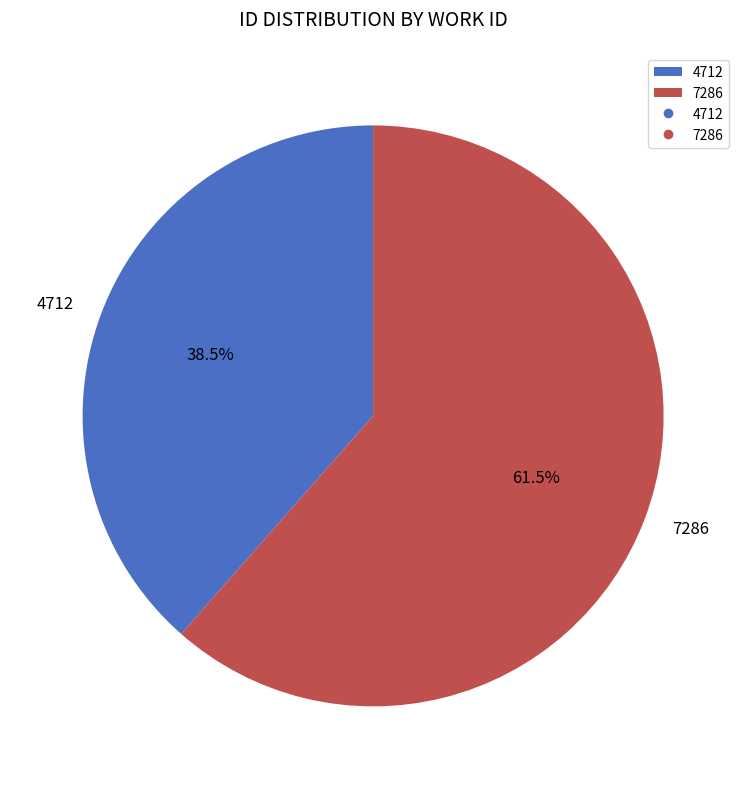

Which has a higher value, 7286 or 4712?

7286